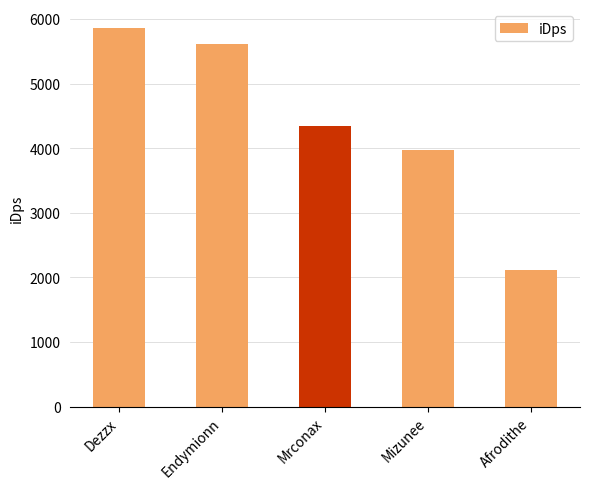

Rank the categories by value from highest to lowest.

Dezzx, Endymionn, Mrconax, Mizunee, Afrodithe